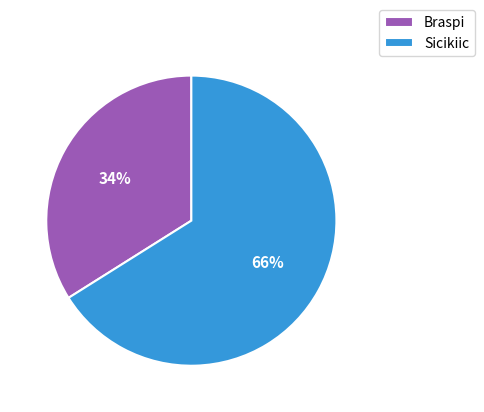

The Sicikiic slice represents 66% of the pie. True or false?

True